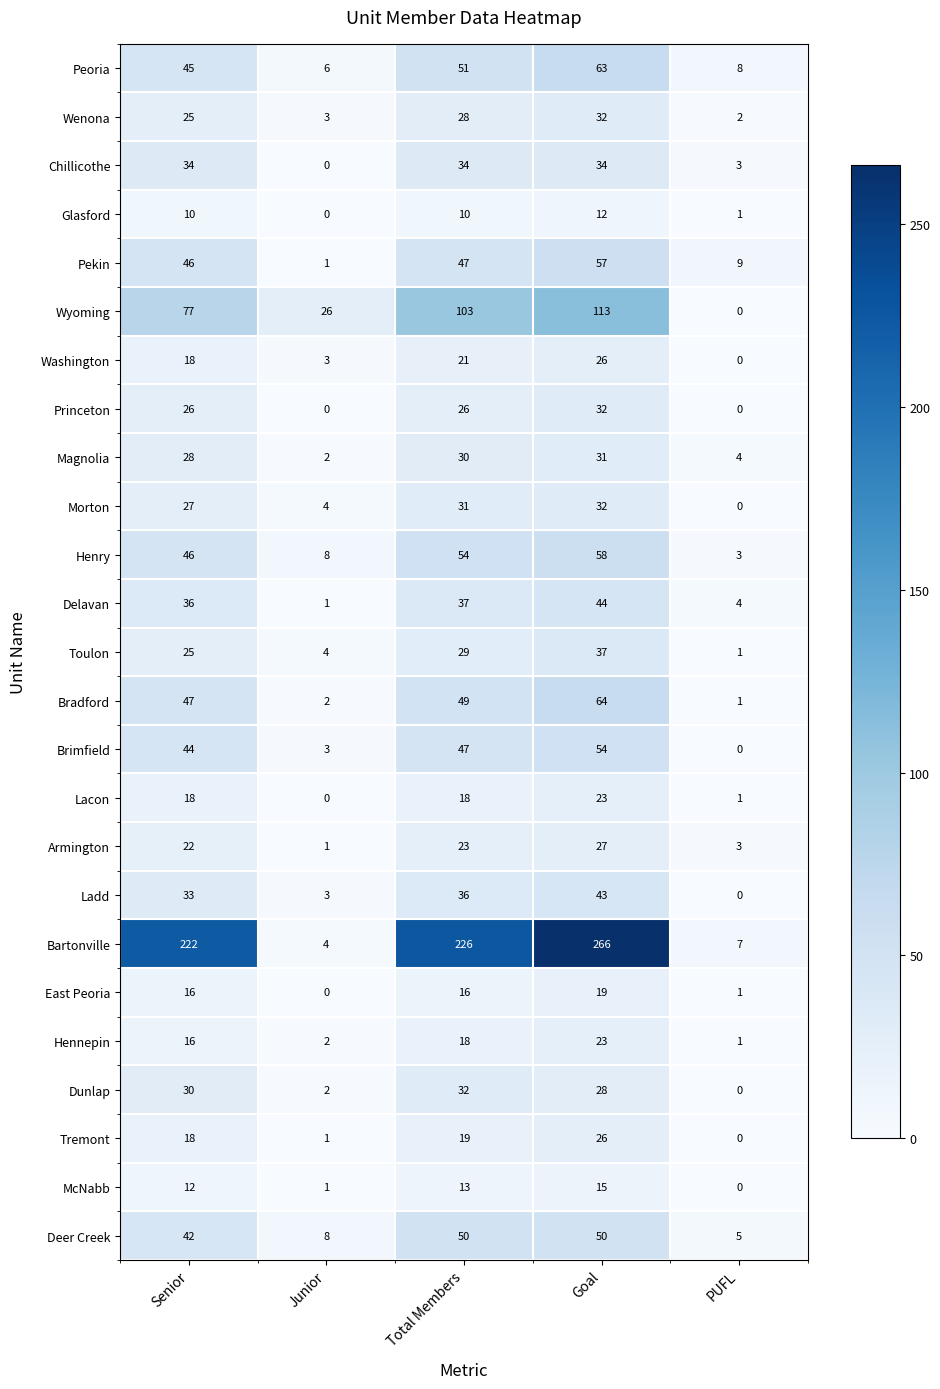

The Bartonville series shows 371 at Senior. True or false?

False